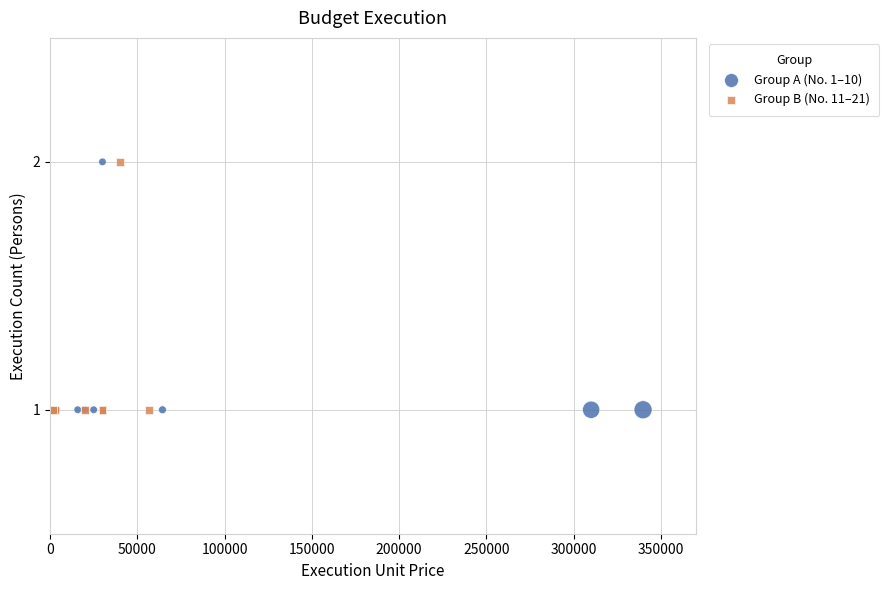

What are all the series names shown in the legend?

Group A (No. 1–10), Group B (No. 11–21)